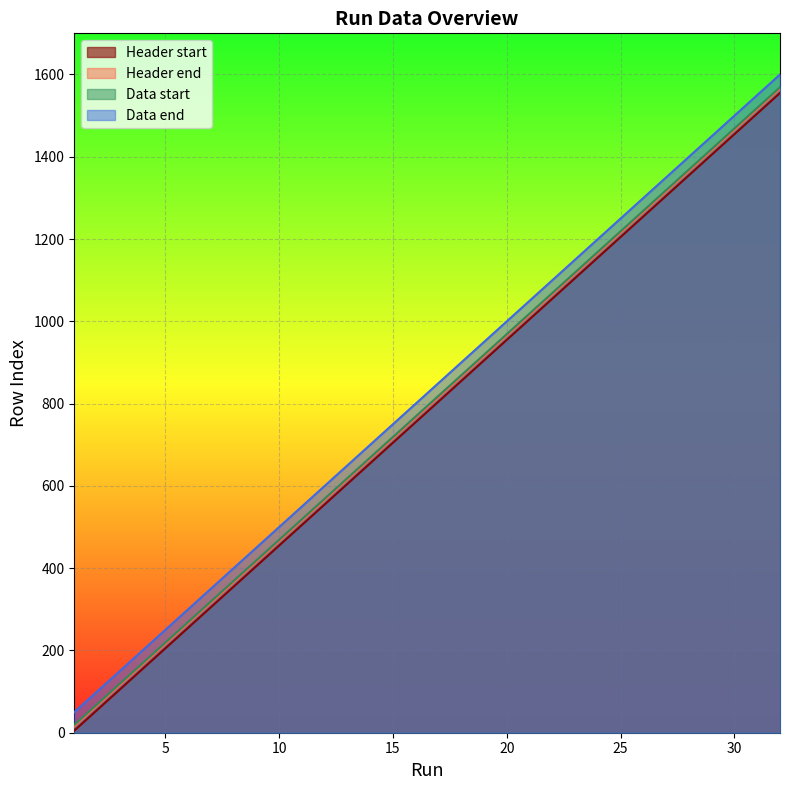

What are all the series names shown in the legend?

Header start, Header end, Data start, Data end